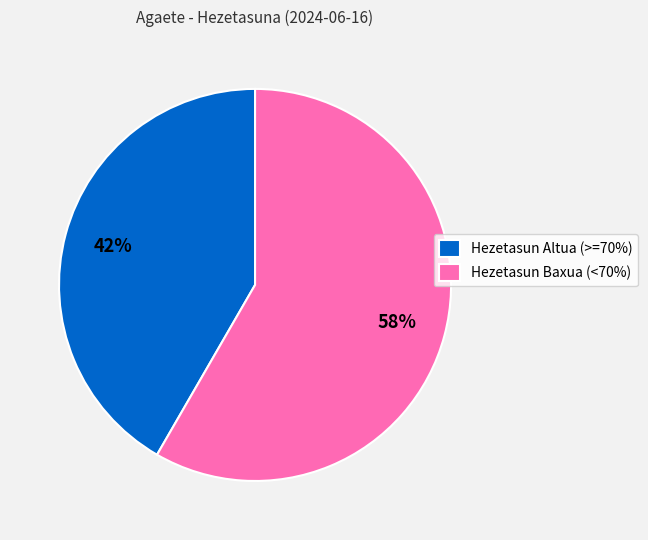

How many slices are in this pie chart?

2